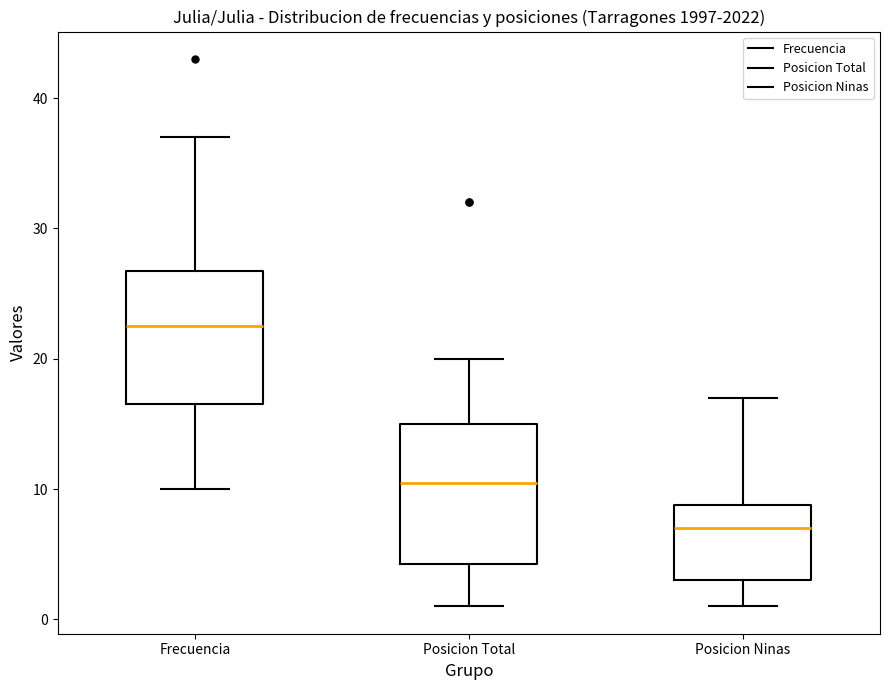

Which box has the highest median line?

Frecuencia